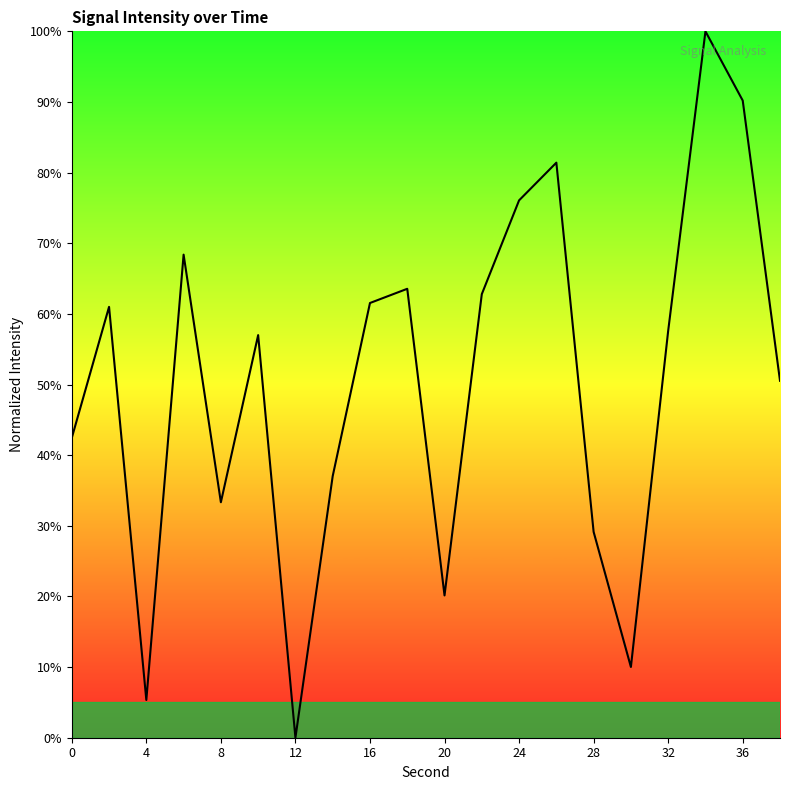

What is the difference between the maximum and minimum values?

100.0